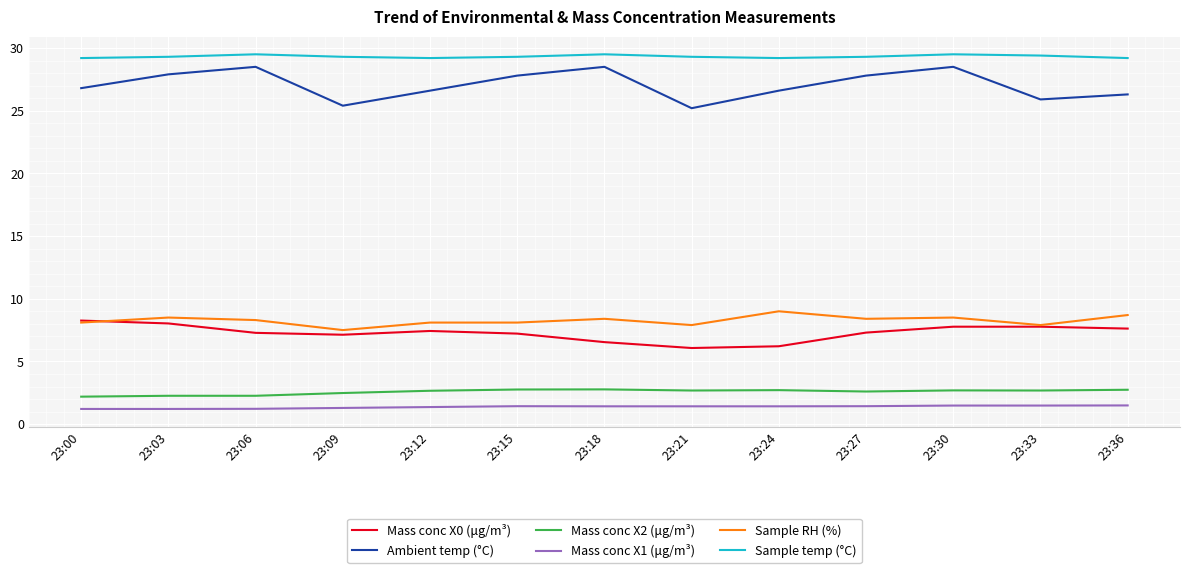

Which series changed the most between 23:18 and 23:21?

Ambient temp (°C)